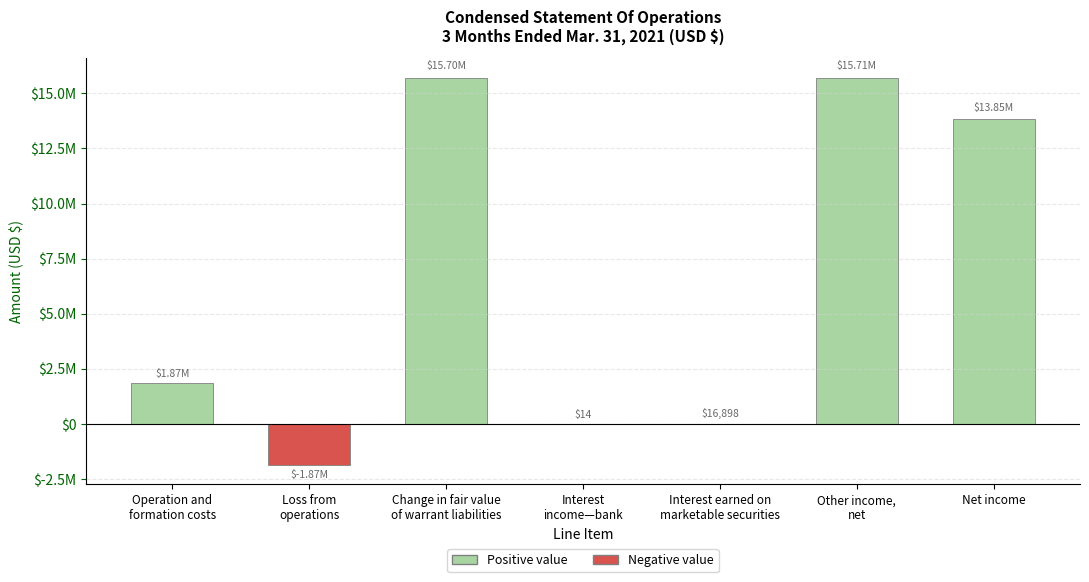

Rank the categories by value from lowest to highest.

Loss from
operations, Interest
income—bank, Interest earned on
marketable securities, Operation and
formation costs, Net income, Change in fair value
of warrant liabilities, Other income,
net